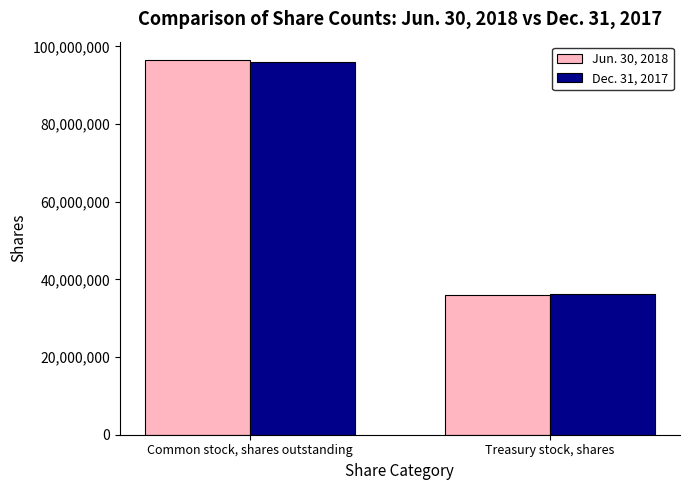

Which series has the largest range (max minus min)?

Jun. 30, 2018